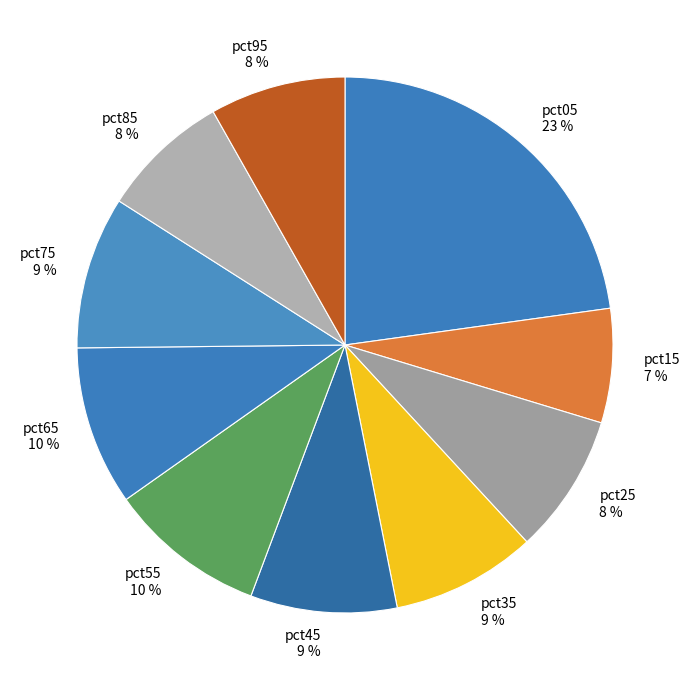

The pct65 slice represents 10% of the pie. True or false?

True